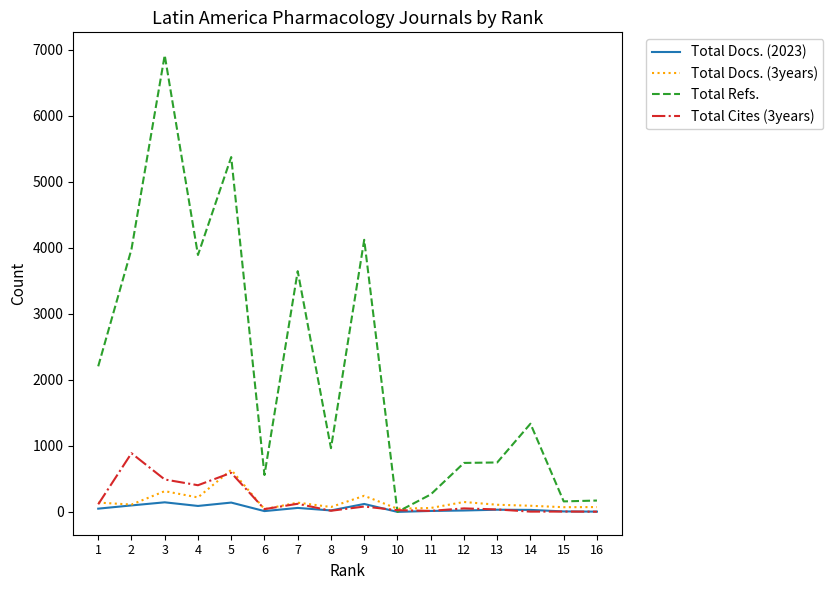

Is it true that Total Docs. (3years) equals 111 at 2?

True